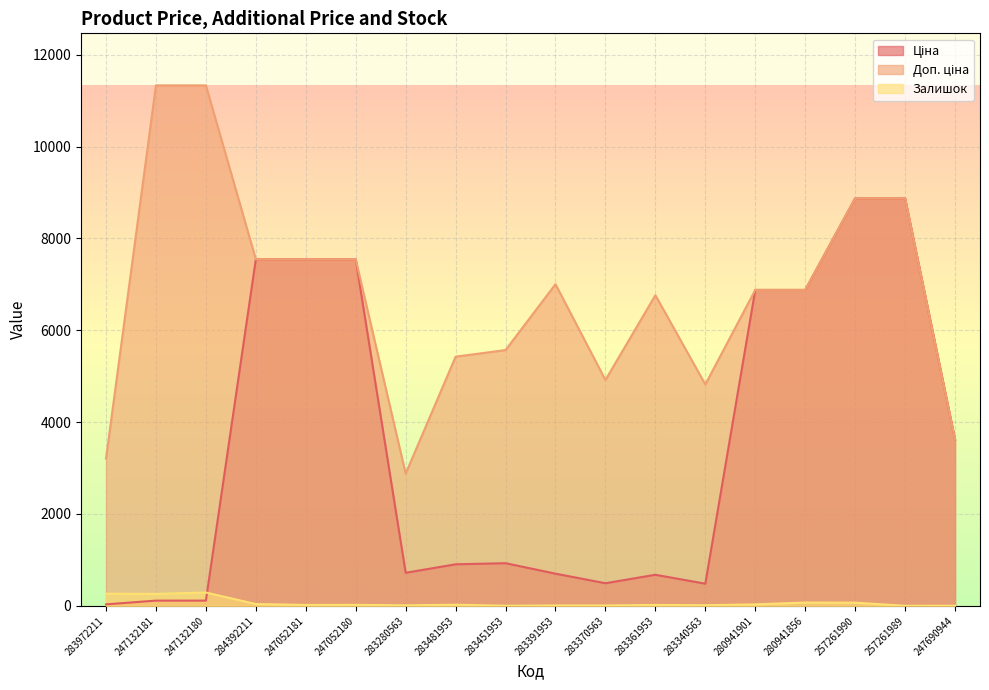

At which label does Доп. ціна reach its minimum?

283280563